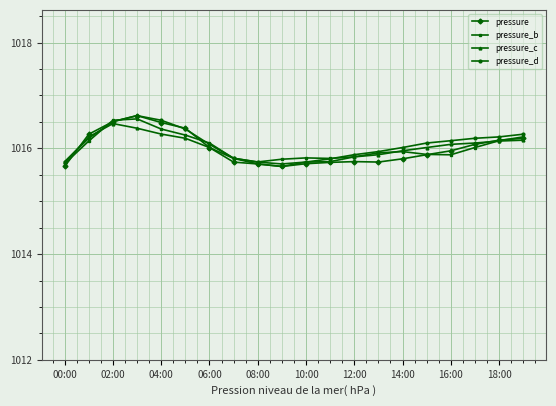

What is the maximum value for pressure?

1016.6